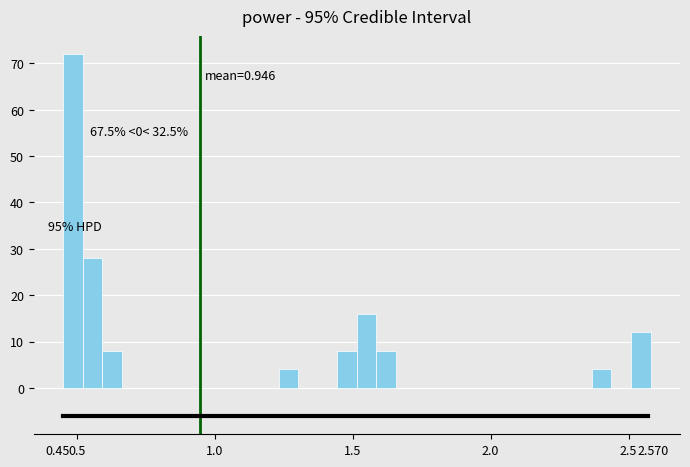

Around what value on the x-axis is the tallest bar? Give the approximate position of its centre, as read against the axis.

0.50